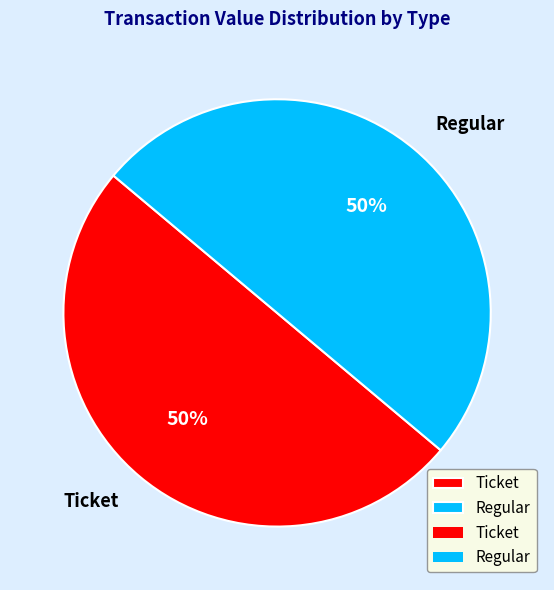

To the nearest percent, what portion does Regular represent?

50%